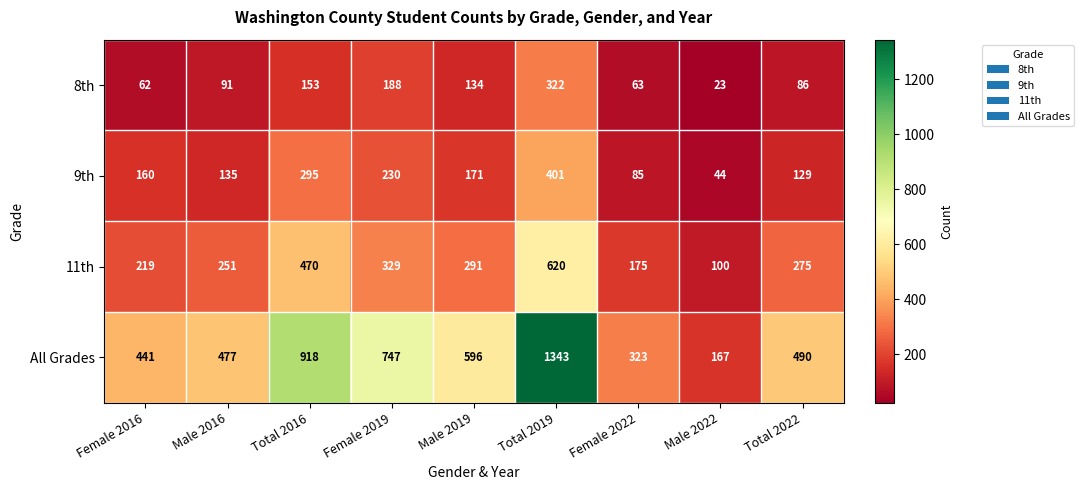

At Male 2022, list the series in order from largest to smallest.

All Grades, 11th, 9th, 8th